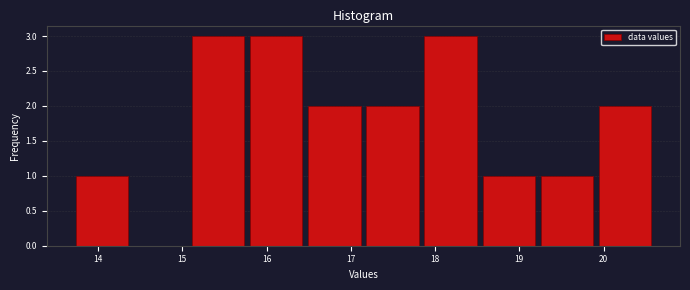

Reading left to right, list every bar in this chart as the range it spans on the x-axis followed by its height. Neither the bar edges nor the heights are printed on the chart, so give them approximately, as read against the axes.

13.70 to 14.39: 1
14.39 to 15.08: 0
15.08 to 15.77: 3
15.77 to 16.46: 3
16.46 to 17.15: 2
17.15 to 17.84: 2
17.84 to 18.53: 3
18.53 to 19.22: 1
19.22 to 19.91: 1
19.91 to 20.60: 2